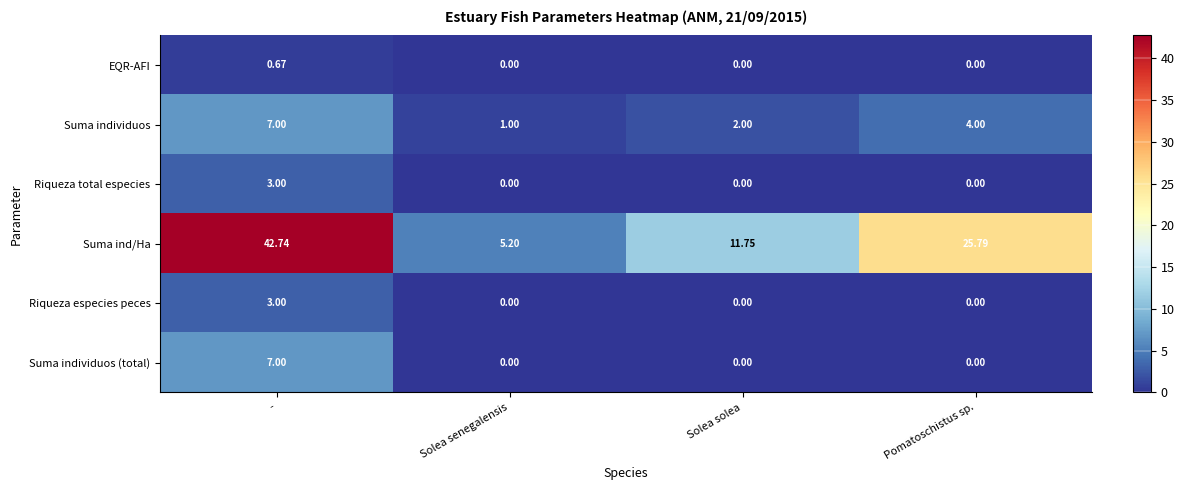

Which series has the widest spread of values?

Suma ind/Ha